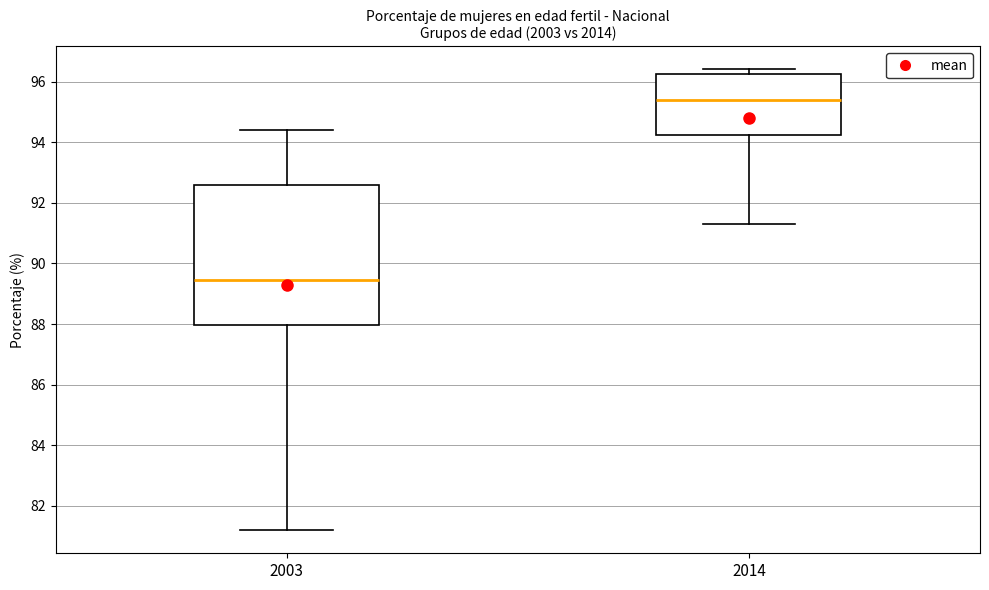

Reading left to right, transcribe this box plot: for each box, give where its median line is, the range the box spans, and where its two whiskers end, as read against the y-axis. The values are not printed on the chart, so give them approximately, as read against the axis.

2003: median 89.4, box 88.0 to 92.6, whiskers 81.2 to 94.4
2014: median 95.4, box 94.2 to 96.2, whiskers 91.4 to 96.4